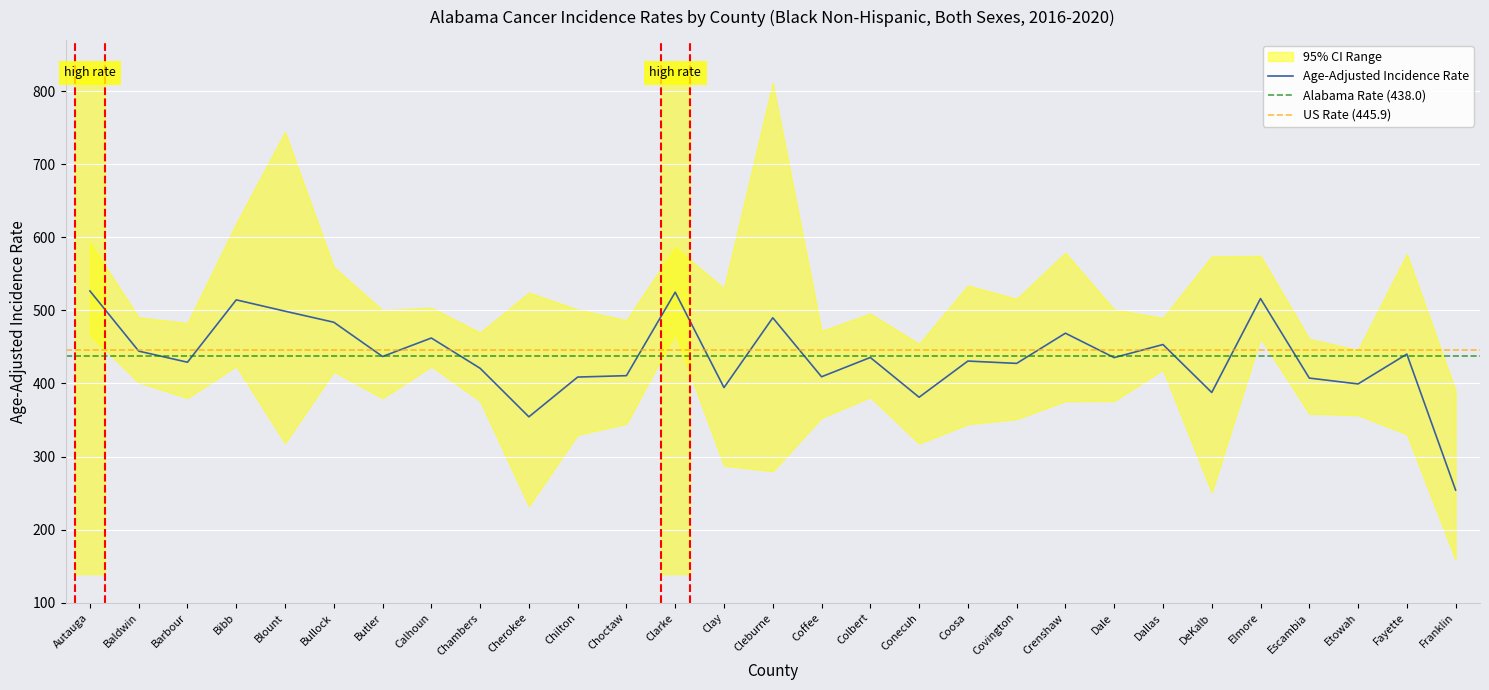

What is the maximum value for Age-Adjusted Incidence Rate?

526.6